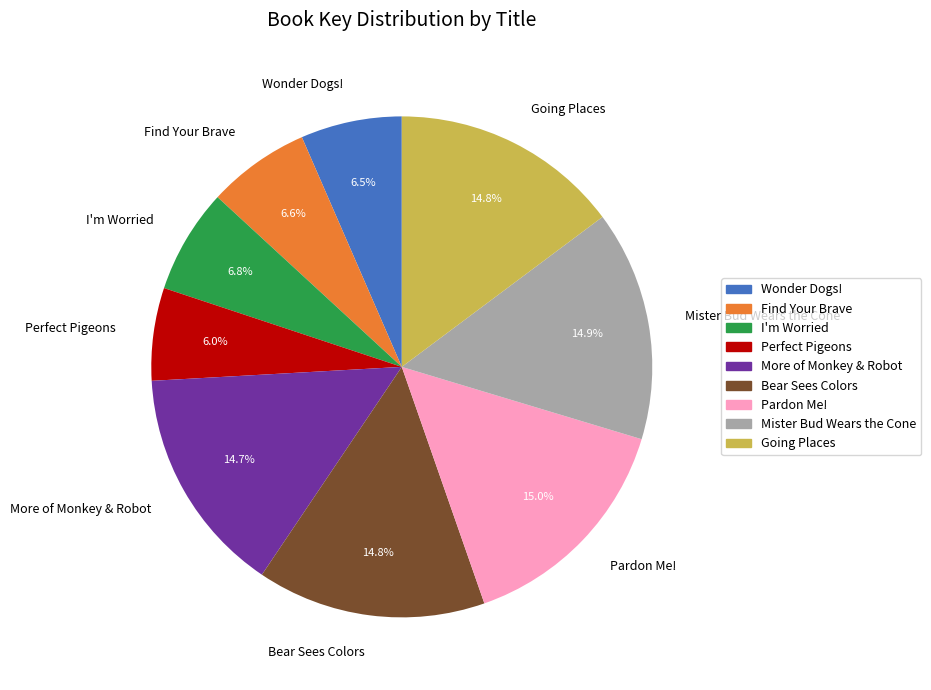

How many segments does this pie chart have?

9